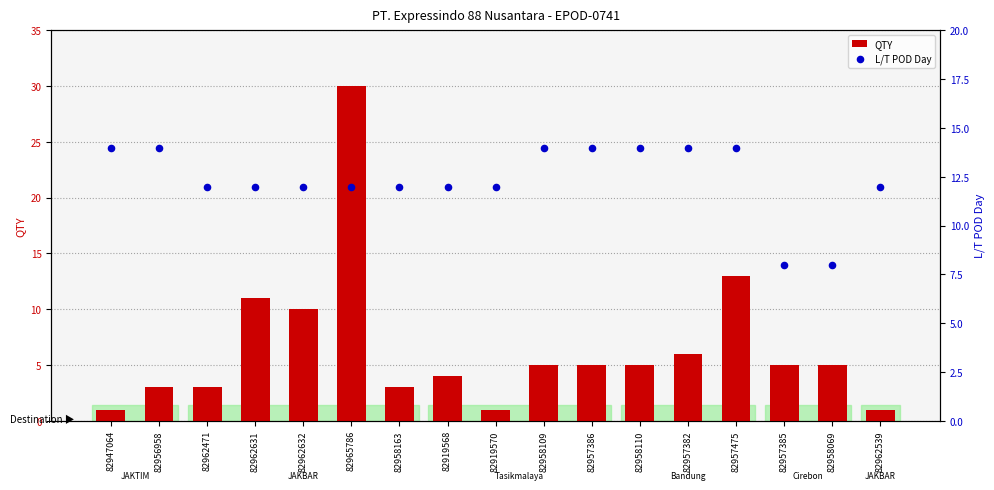

Which series contains the lowest Y value?

QTY